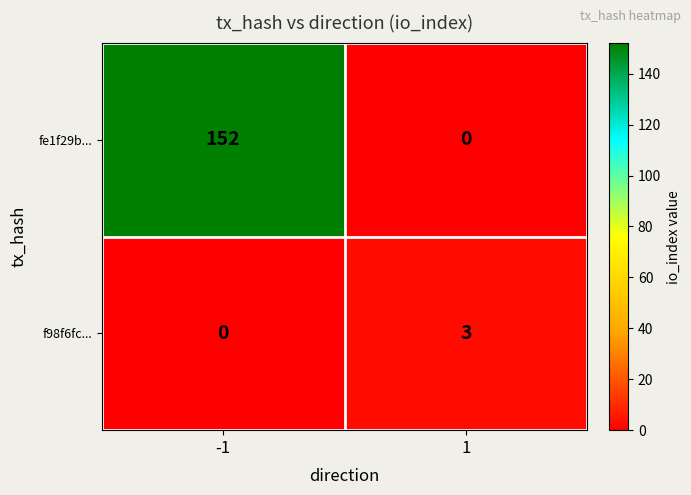

Reading left to right, list all the values displayed in this chart.

fe1f29b...: -1=152	1=0
f98f6fc...: -1=0	1=3